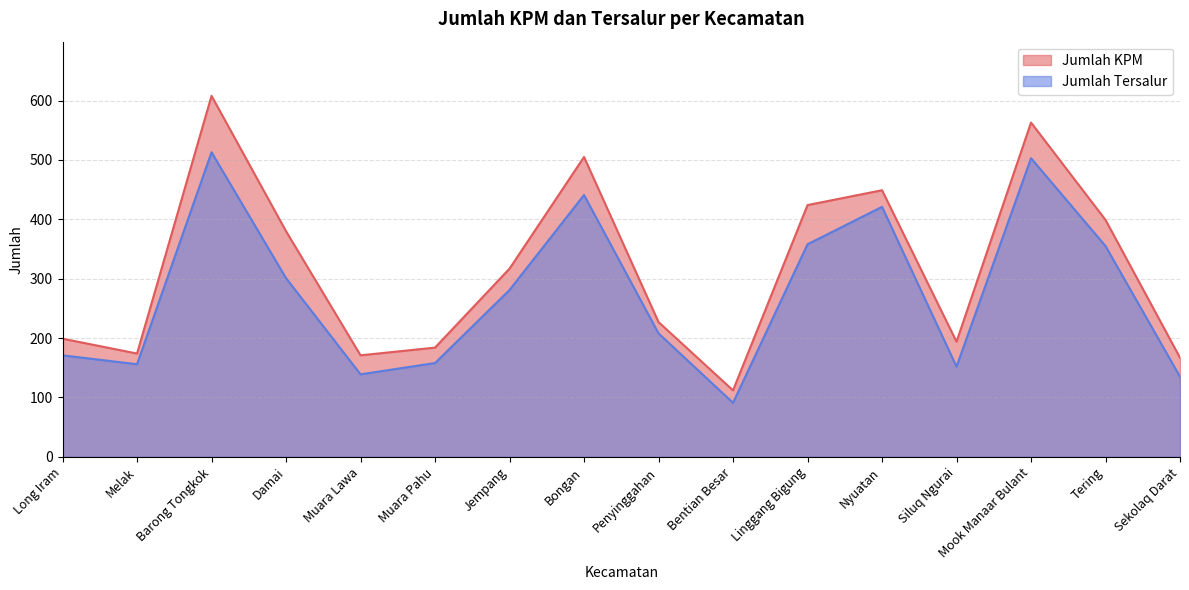

At which category is the sum across all series the highest?

Barong Tongkok